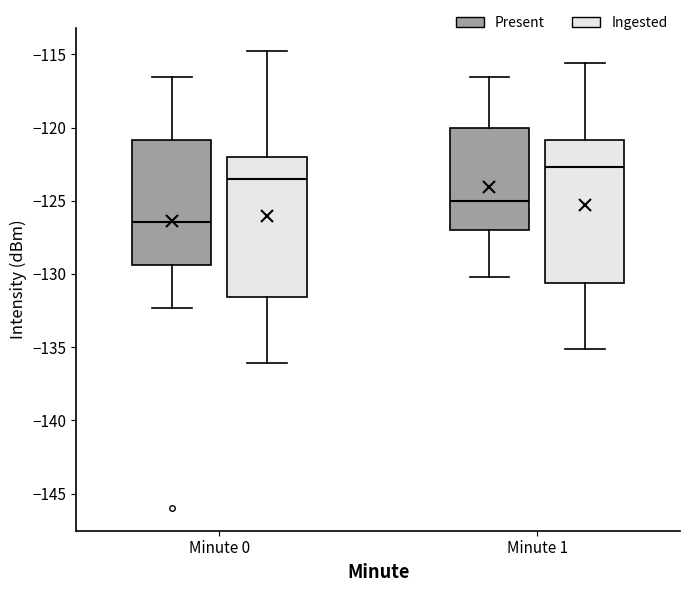

Reading left to right, transcribe this box plot: for each box, give where its median line is, the range the box spans, and where its two whiskers end, as read against the y-axis. The values are not printed on the chart, so give them approximately, as read against the axis.

Minute 0 (Present): median -126.5, box -129.5 to -121.0, whiskers -132.5 to -116.5
Minute 0 (Ingested): median -123.5, box -131.5 to -122.0, whiskers -136.0 to -115.0
Minute 1 (Present): median -125.0, box -127.0 to -120.0, whiskers -130.0 to -116.5
Minute 1 (Ingested): median -122.5, box -130.5 to -121.0, whiskers -135.0 to -115.5